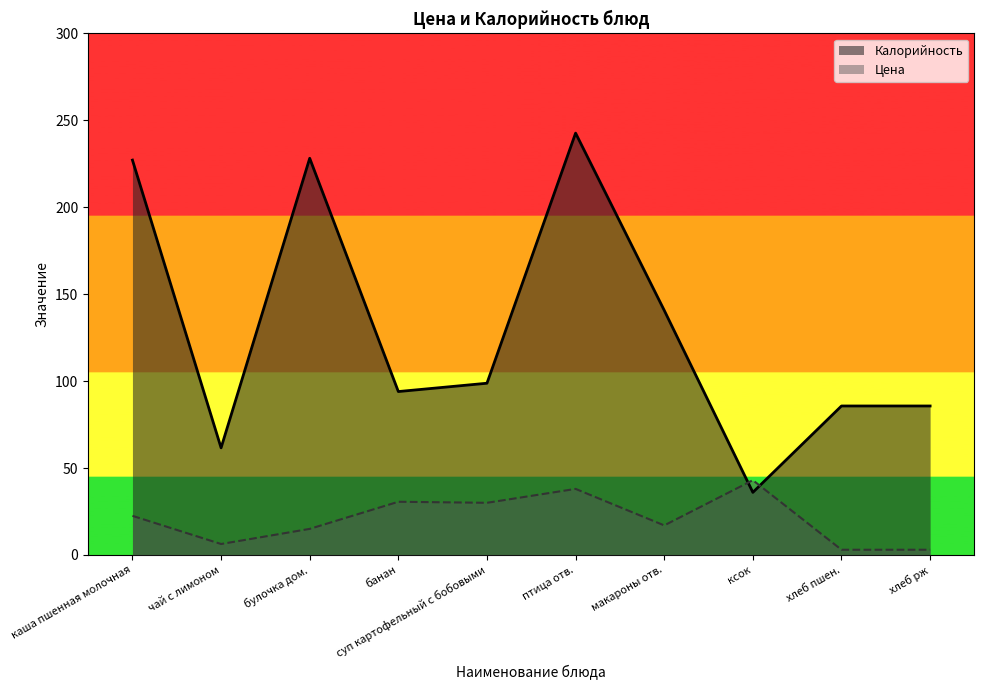

Which series has the largest total across all categories?

Калорийность